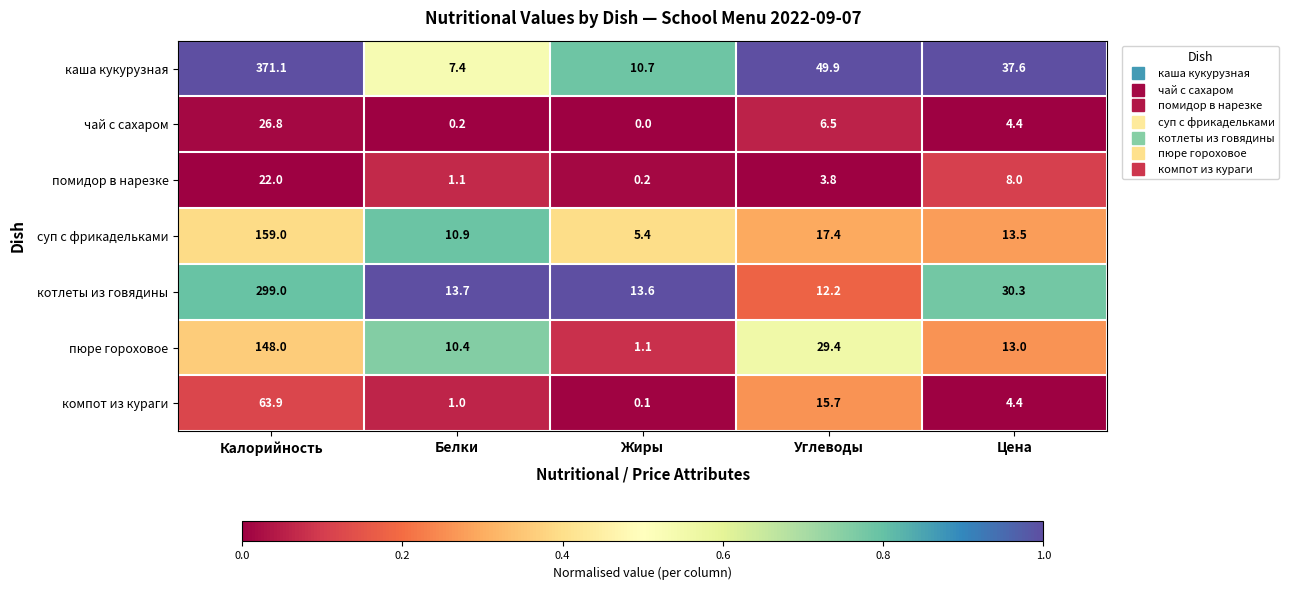

At which category is the sum across all series the highest?

Калорийность